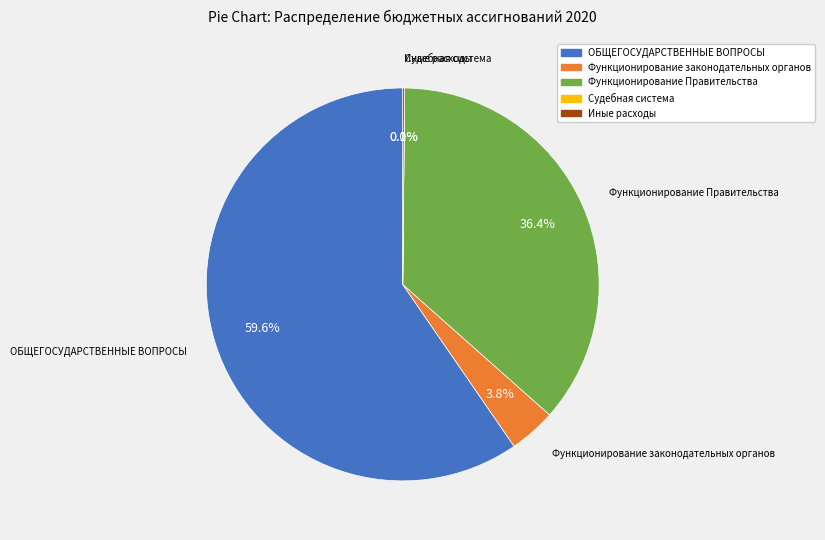

Between Функционирование Правительства and ОБЩЕГОСУДАРСТВЕННЫЕ ВОПРОСЫ, which is larger?

ОБЩЕГОСУДАРСТВЕННЫЕ ВОПРОСЫ